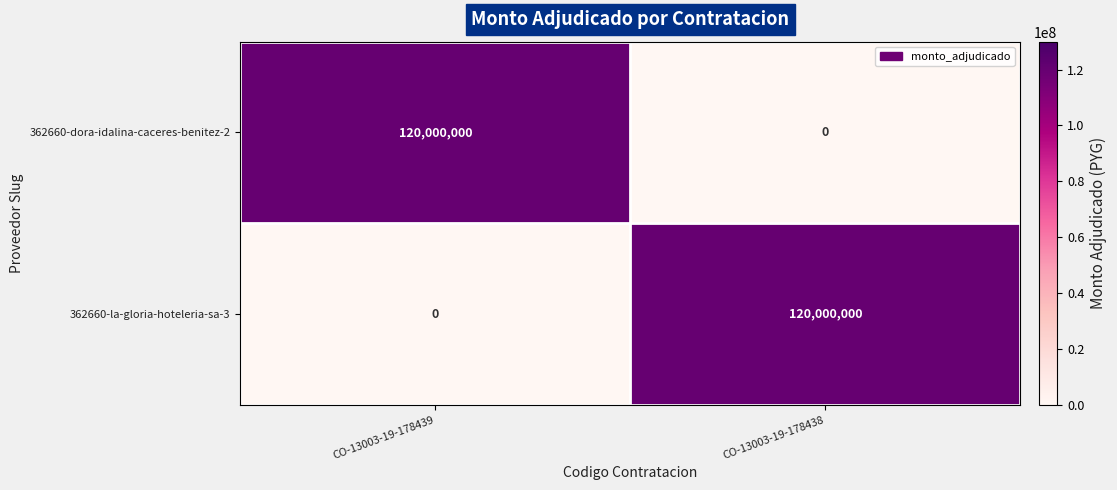

What is the average value of the 362660-la-gloria-hoteleria-sa-3 series?

60000000